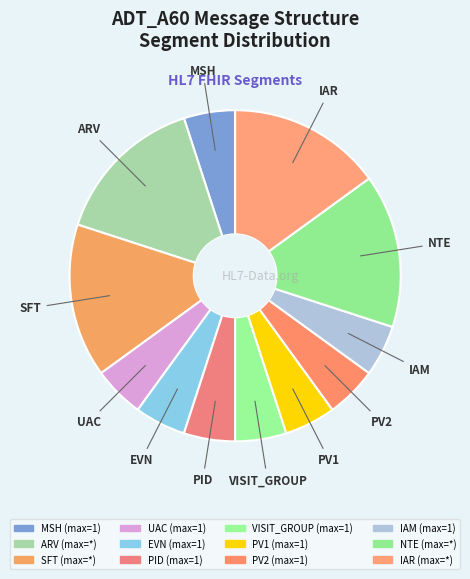

Which has a higher value, IAR or SFT?

IAR